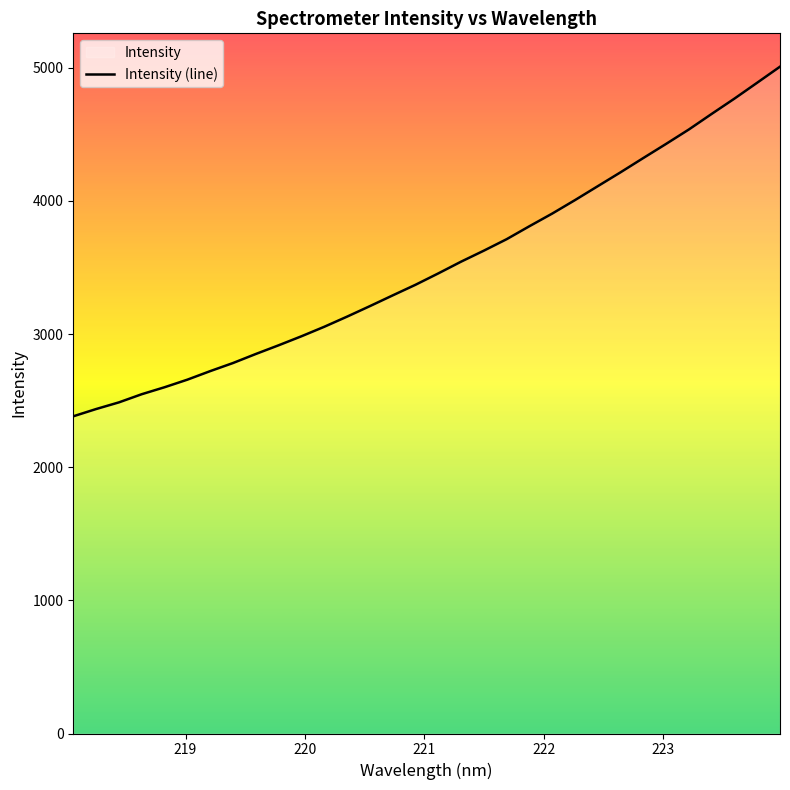

What is the difference between the maximum and minimum values?

2625.8